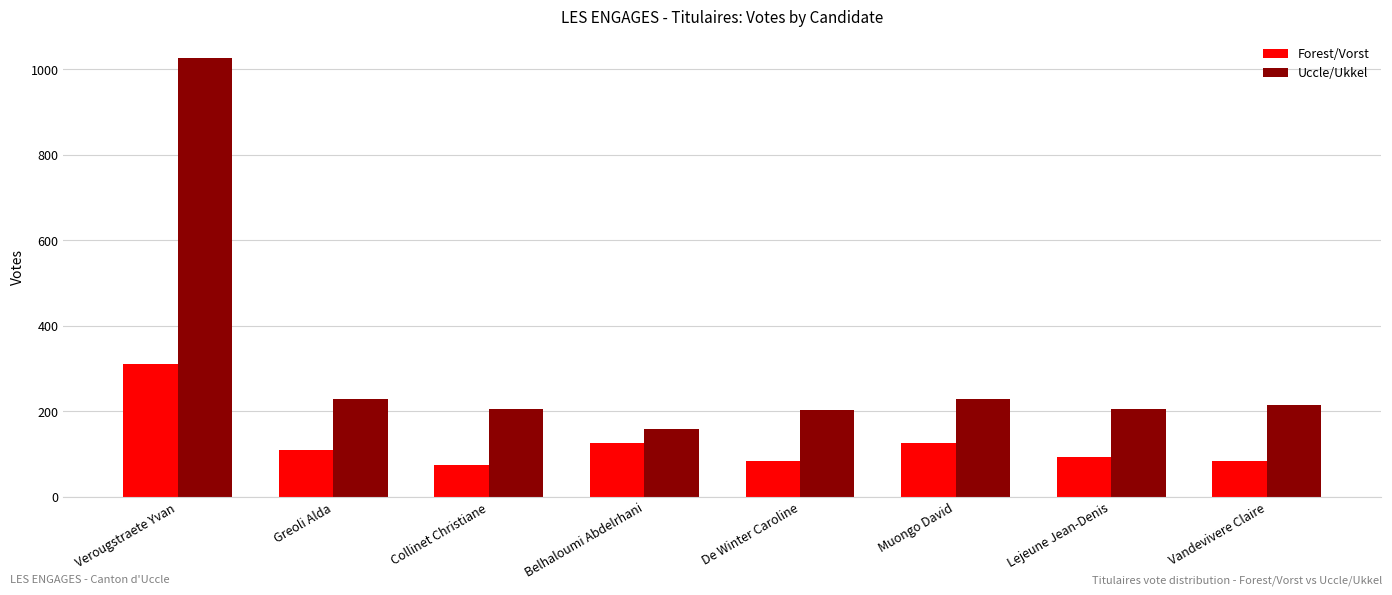

What is the greatest value displayed?

1026